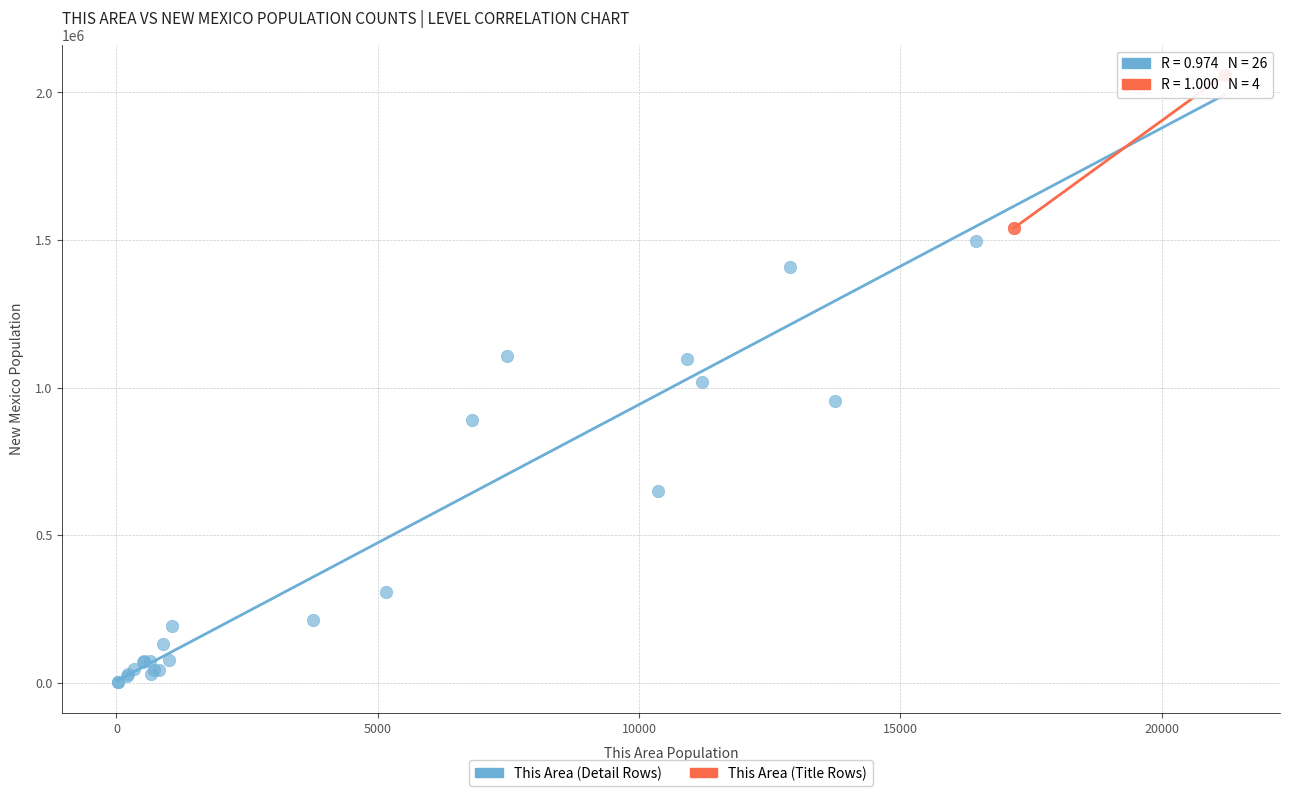

Which series has the widest spread of Y values?

This Area (Detail Rows)